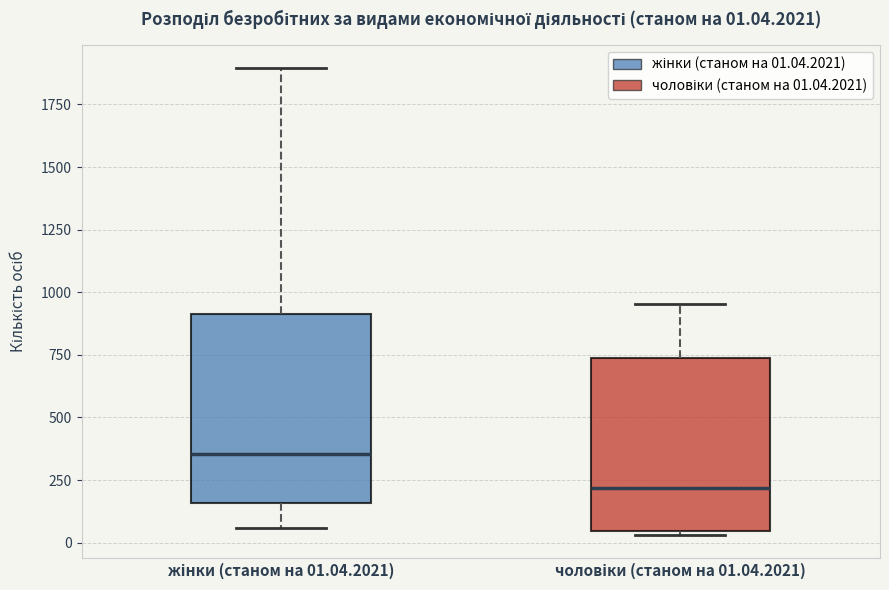

Comparing the boxes themselves (not the whiskers), which one is the tallest?

жінки (станом на 01.04.2021)